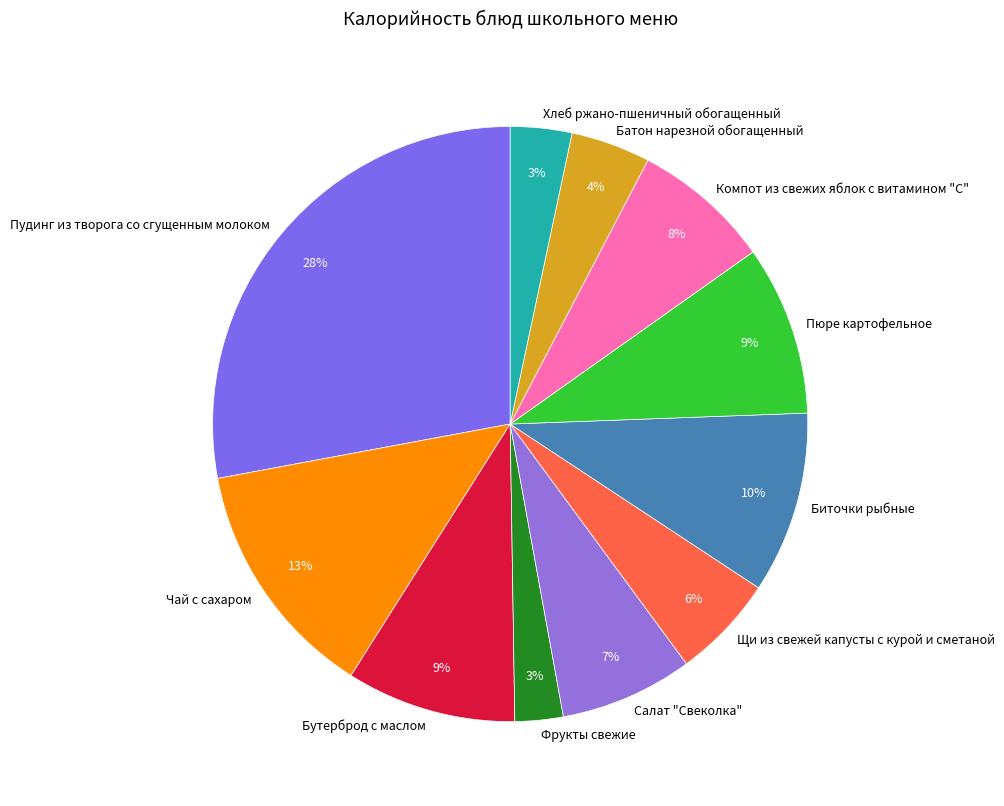

What is the largest slice in the pie chart?

Пудинг из творога со сгущенным молоком